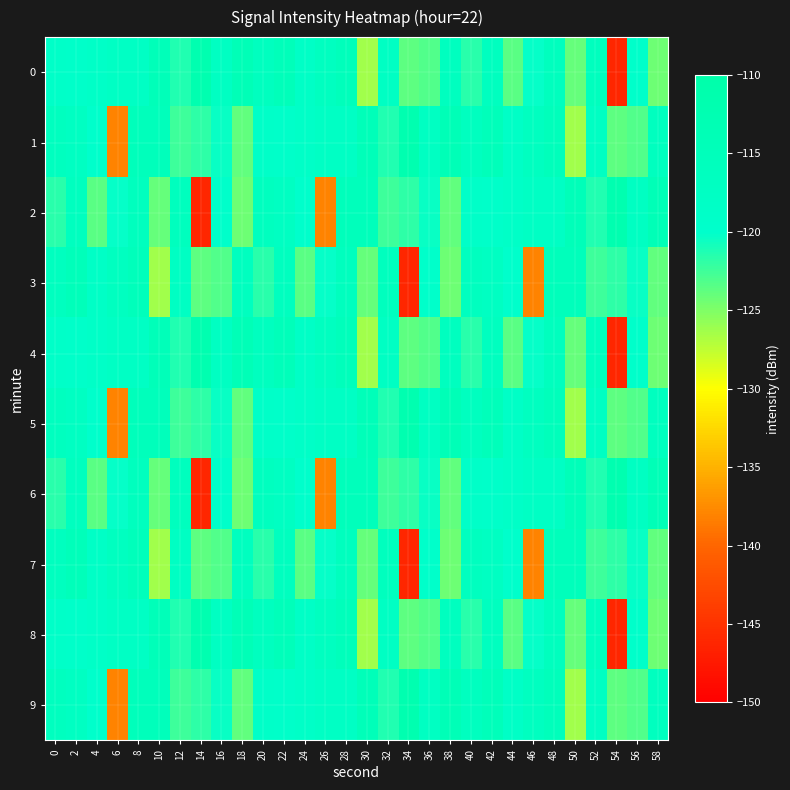

At which category is the sum across all series the highest?

48